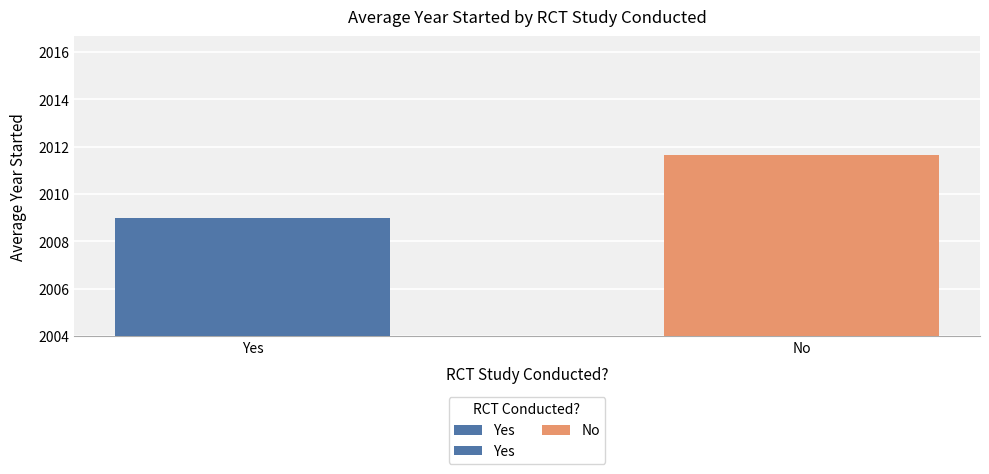

What is the sum of all values?

4020.7